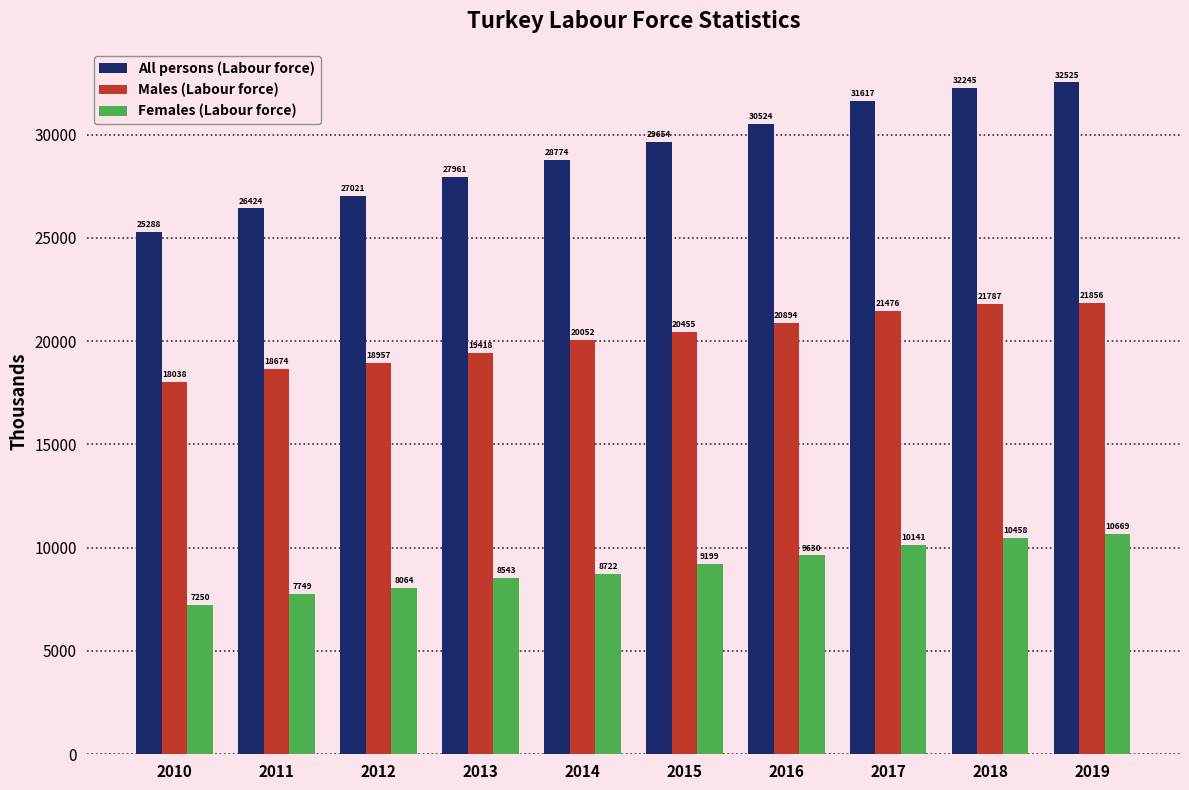

What is the total value across all series at 2019?

65049.8